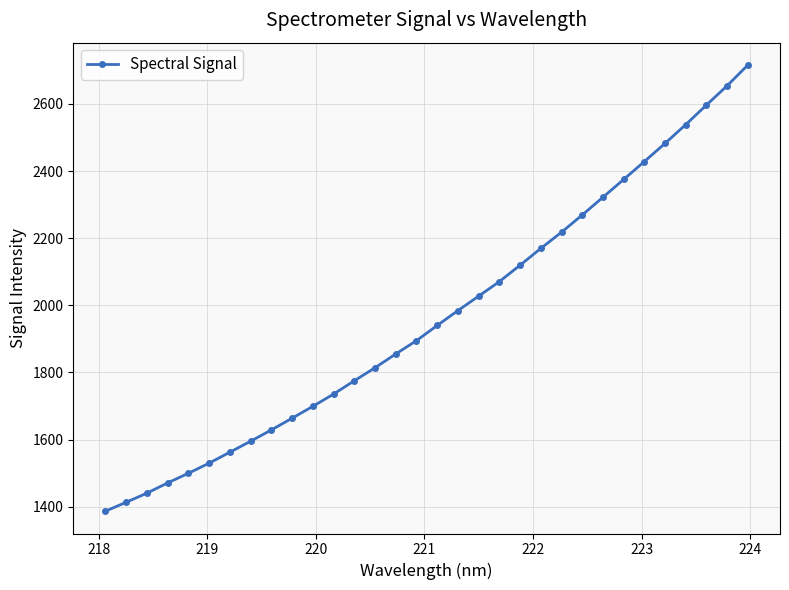

What is the value of the 3rd point from the left?

1440.5